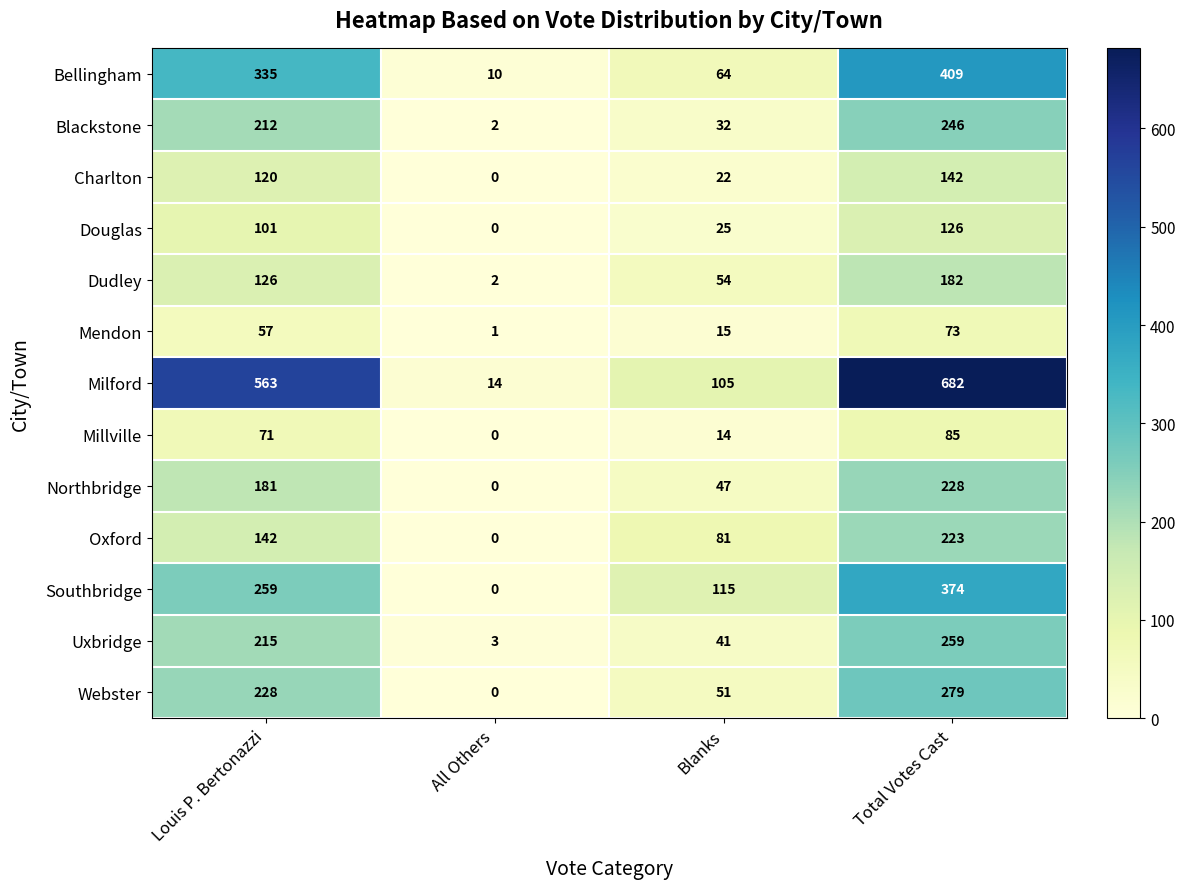

What is the sum of all Northbridge values?

456